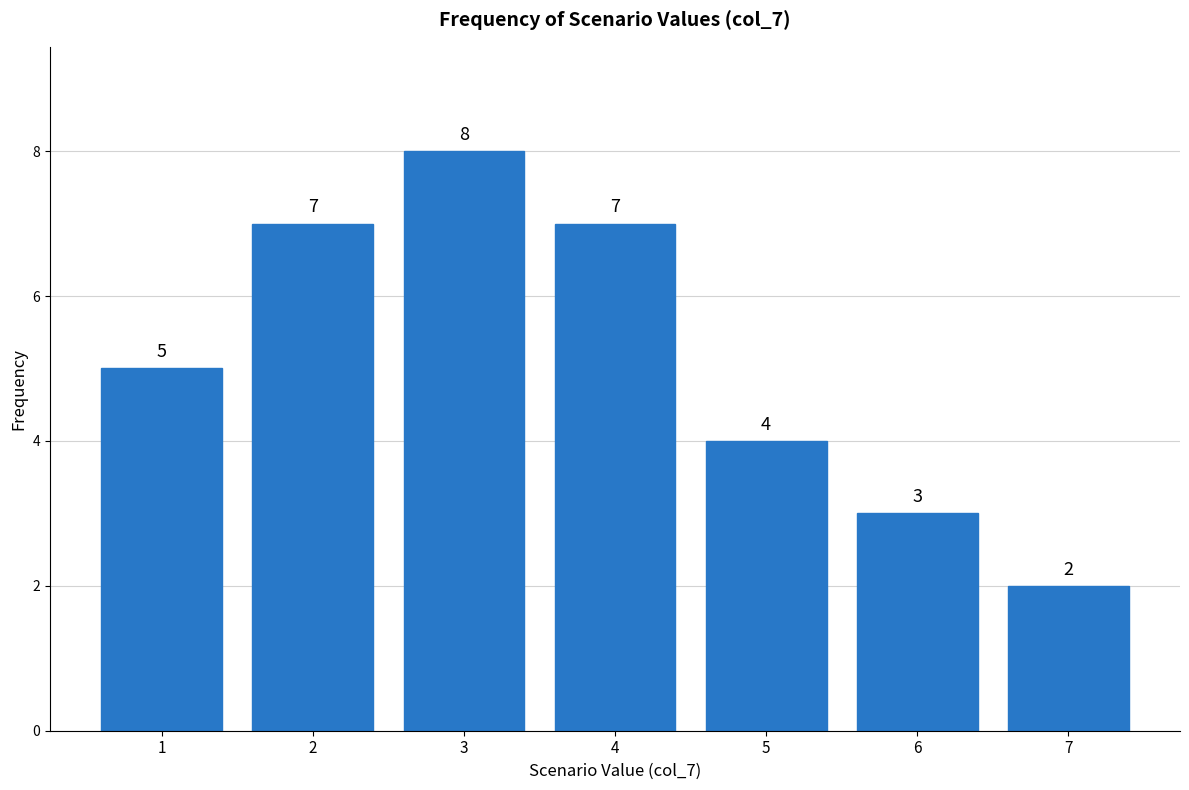

Reading right to left, list all the values displayed in this chart.

2	3	4	7	8	7	5